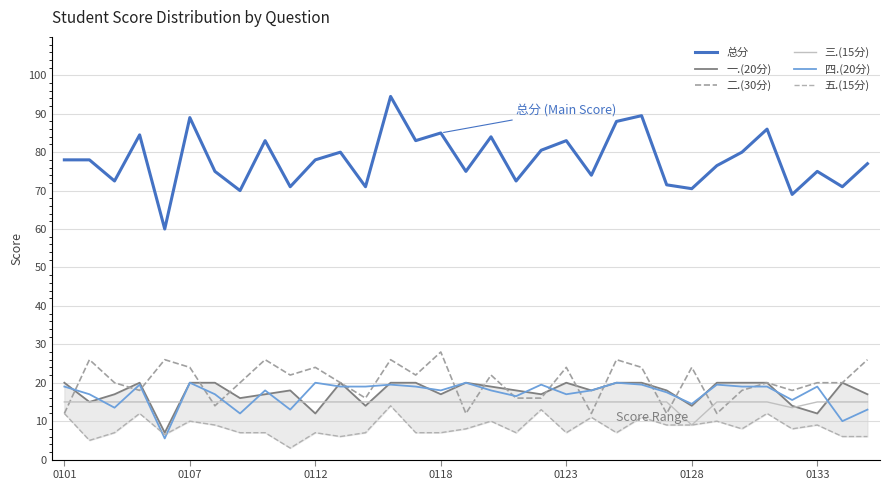

True or false: 总分 and 三.(15分) cross at least once.

False